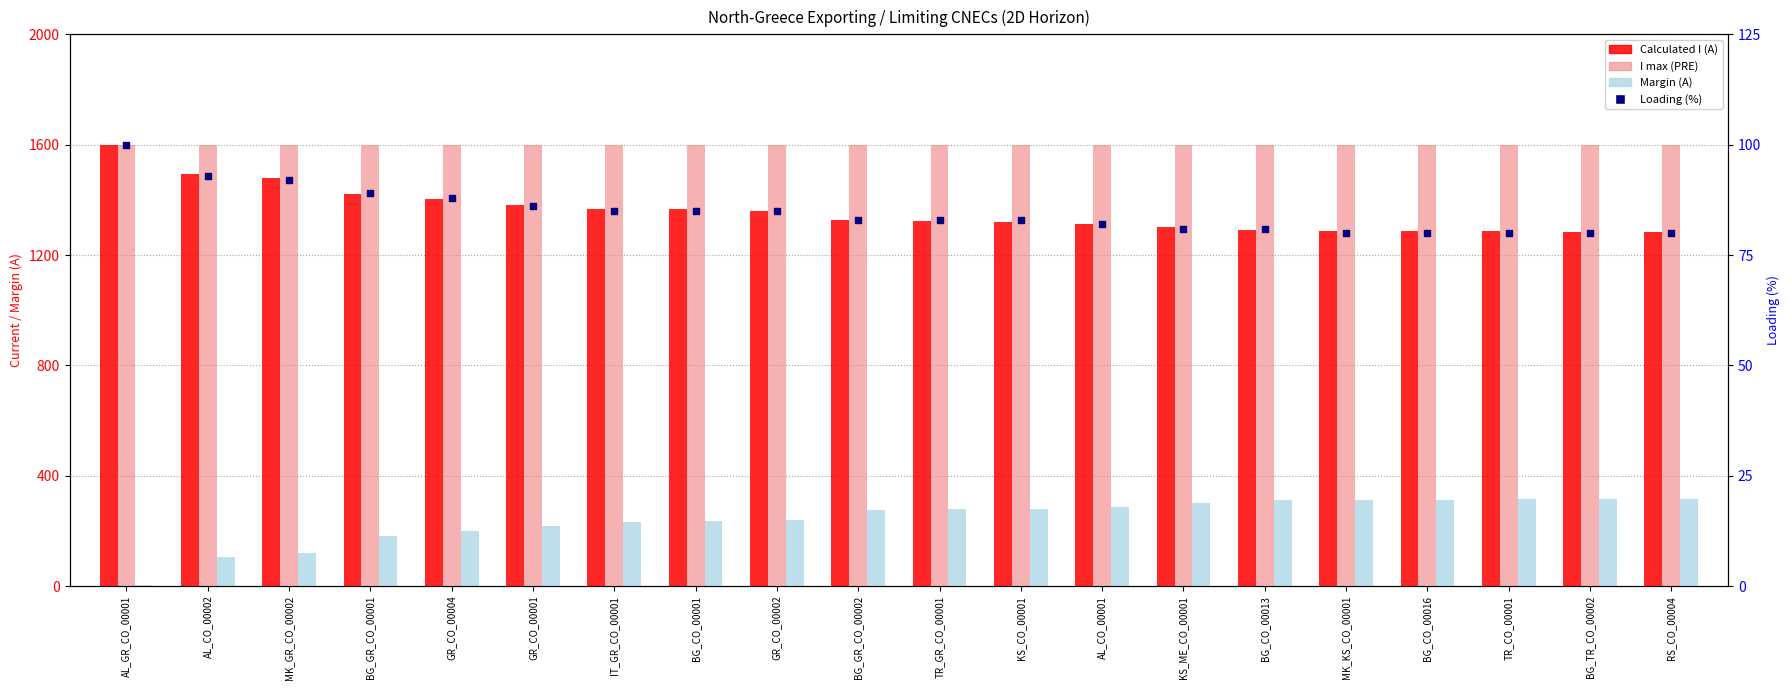

Which series has the largest total across all categories?

I max (PRE)